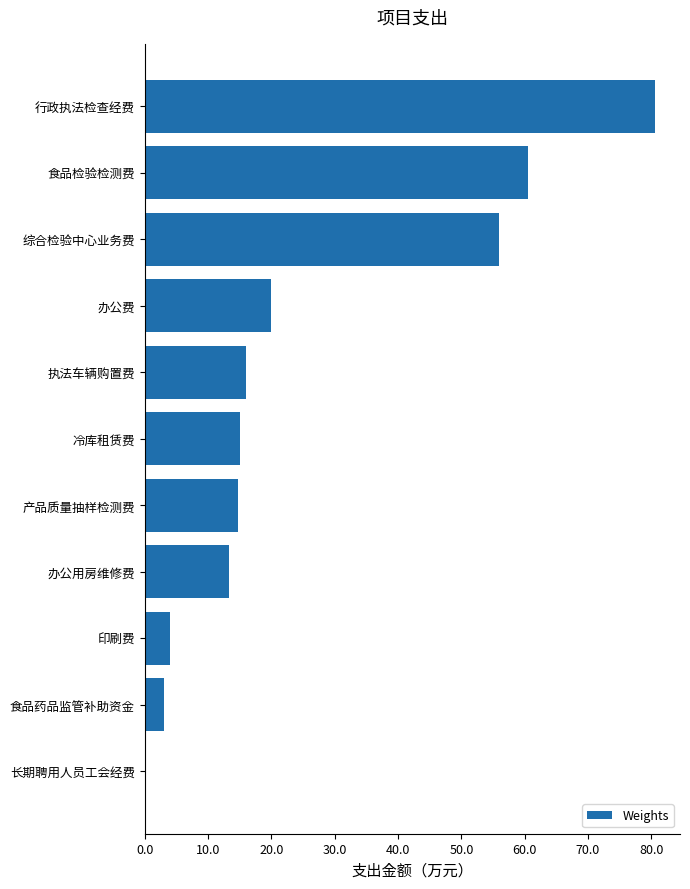

Where is the data nearest to the value 40?

综合检验中心业务费